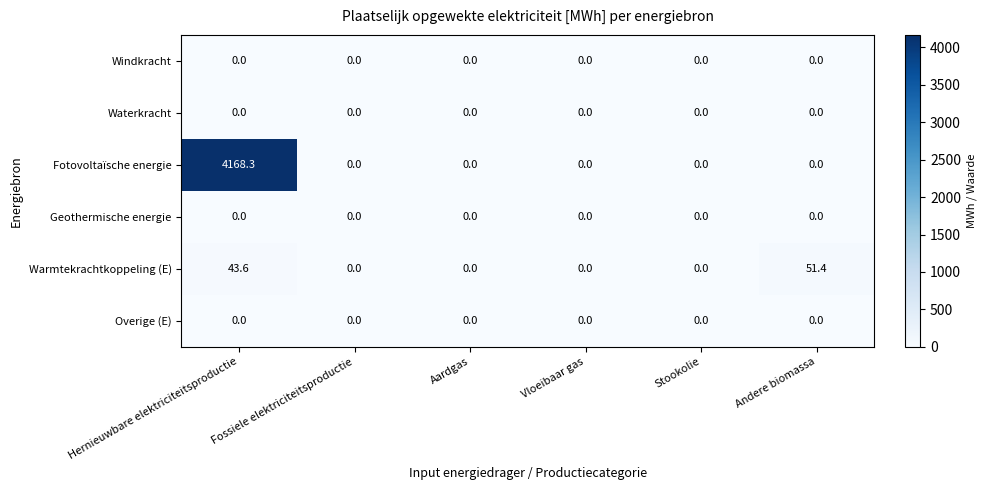

What is the approximate value of Warmtekrachtkoppeling (E) at Hernieuwbare elektriciteitsproductie?

43.6